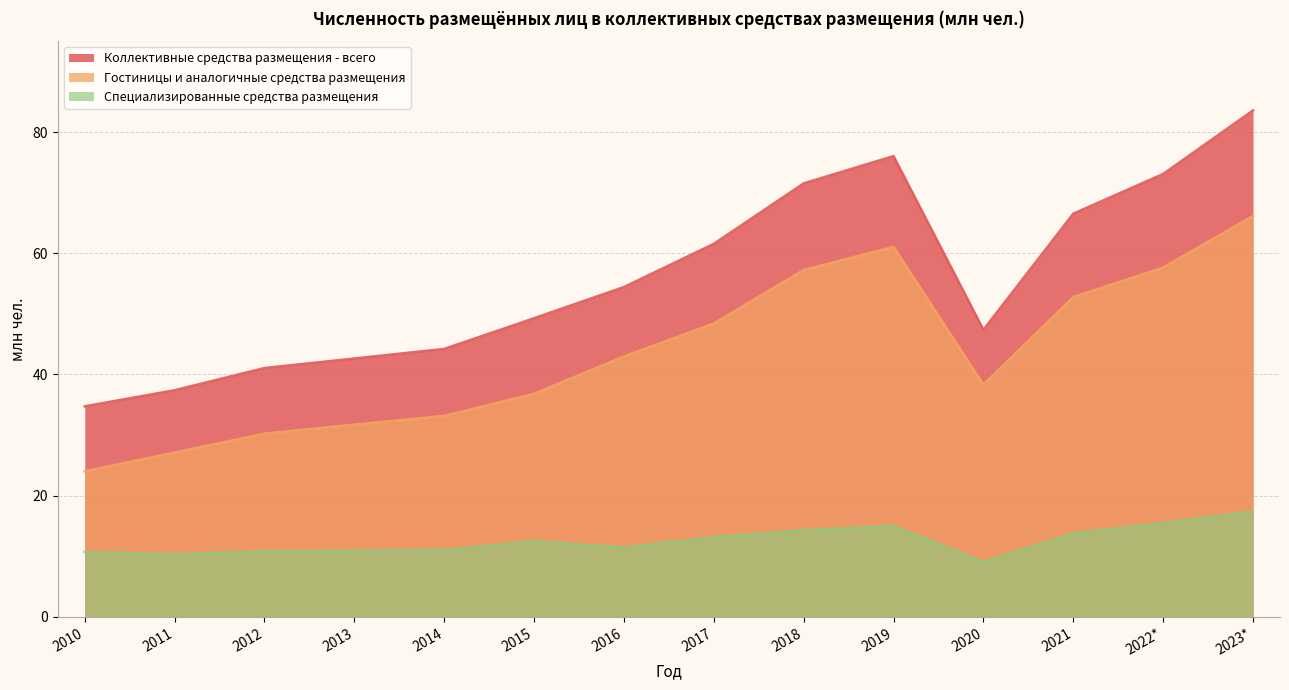

Which series has the largest range (max minus min)?

Коллективные средства размещения - всего